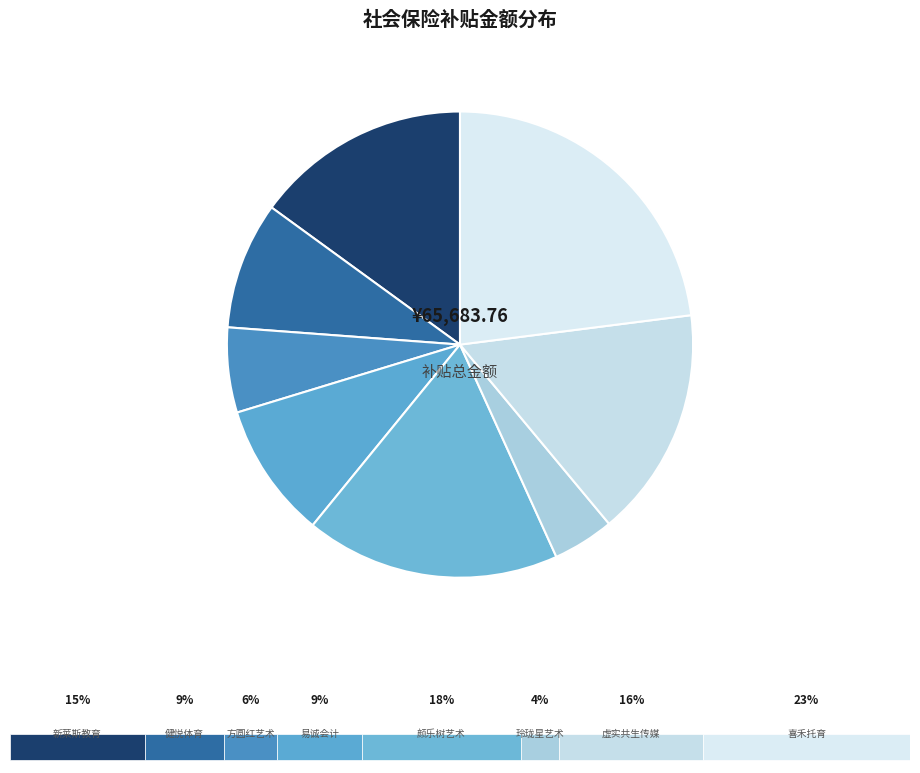

Rank the categories by value from lowest to highest.

中山玲珑星艺术培训中心有限公司, 中山市方圆红艺术培训中心有限公司, 中山市健悦体育发展有限公司, 中山市易诚会计管理咨询有限公司, 中山市新莱斯教育培训中心有限公司, 中山虚实共生传媒科技有限公司, 中山市颜乐树艺术培训中心有限公司, 中山市喜禾托育有限责任公司